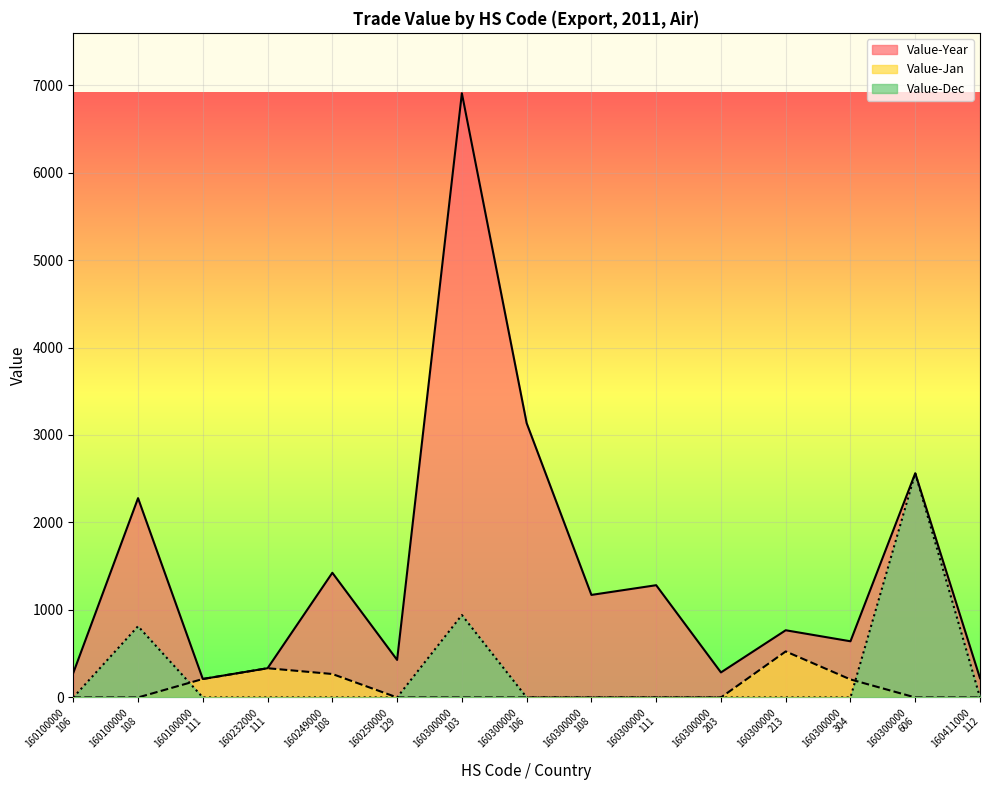

What is the difference between the maximum and second lowest values in the Value-Dec series?

2563